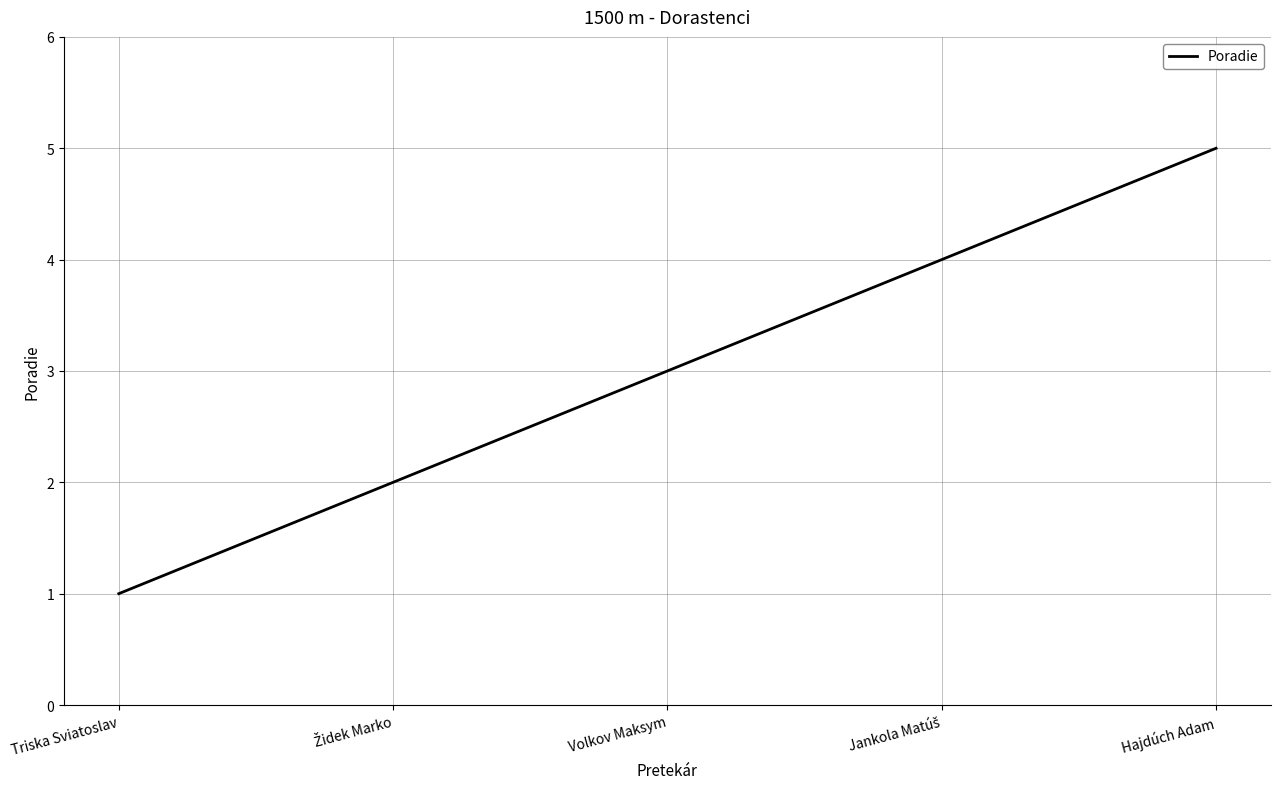

Which category has the highest value across all series?

Hajdúch Adam